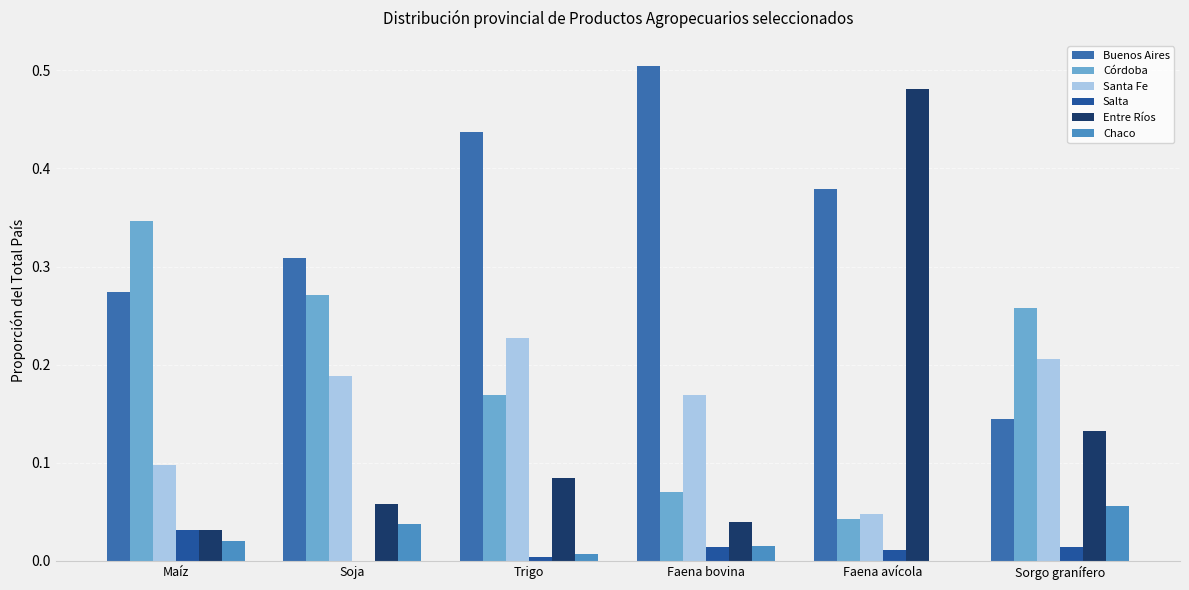

Are the bars grouped side by side (vs. stacked)?

Yes